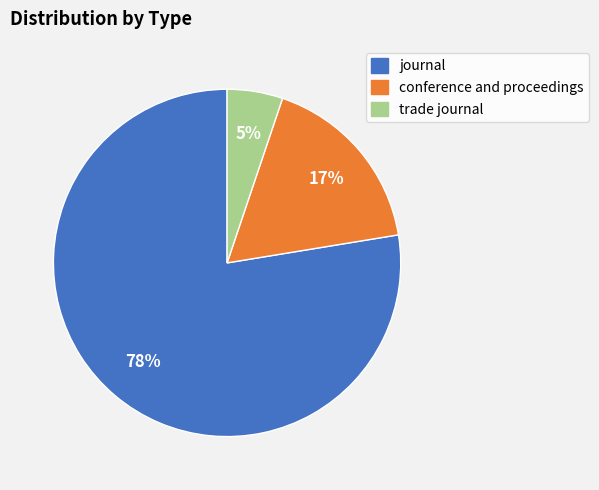

Do journal and conference and proceedings together represent more than half of the pie?

Yes